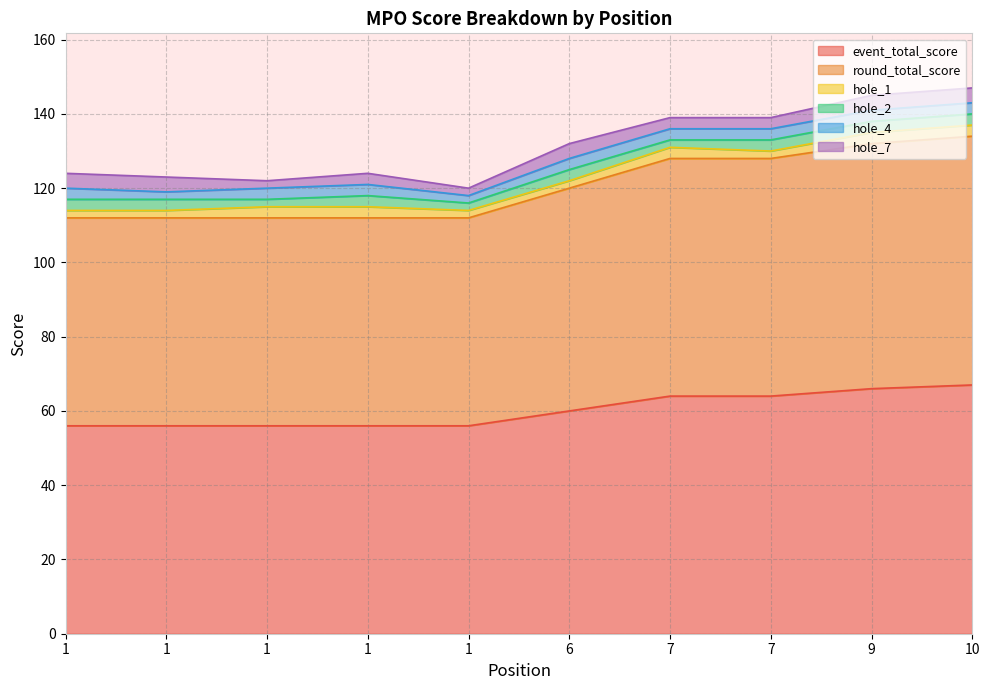

True or false: event_total_score and hole_2 cross at least once.

False